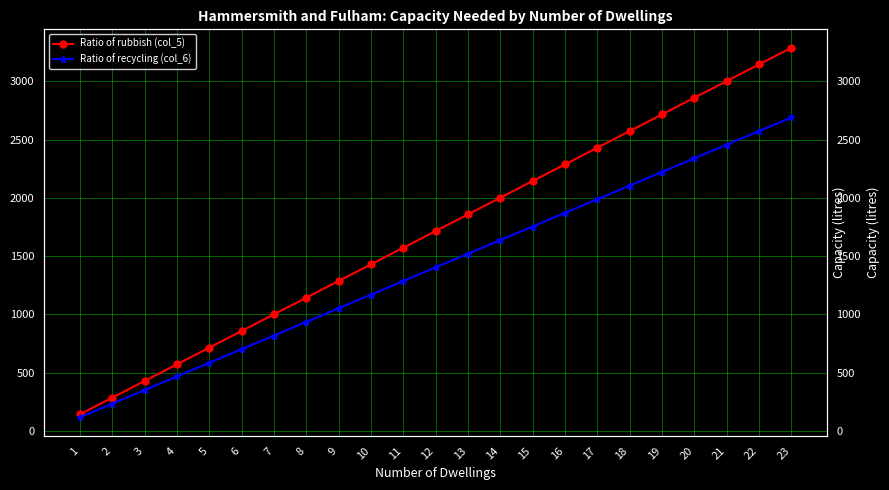

How many lines are shown in the chart?

2